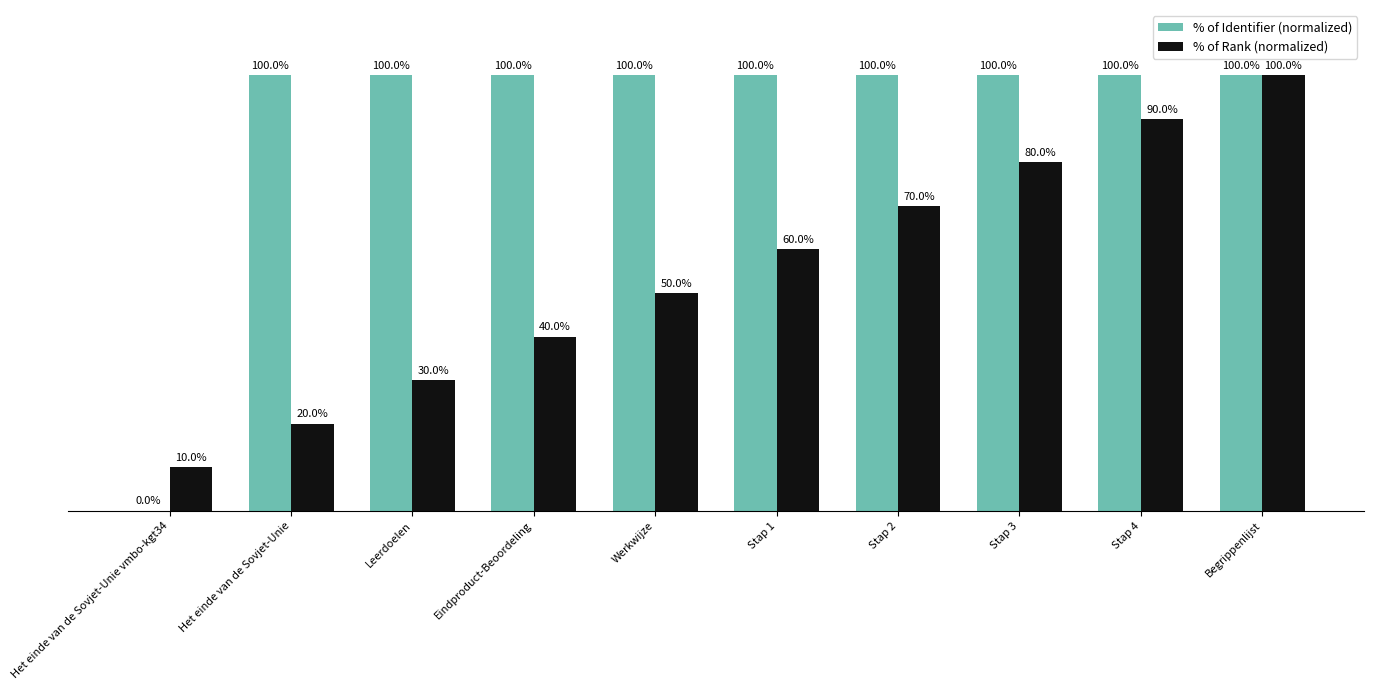

Which series has the largest total across all categories?

% of Identifier (normalized)